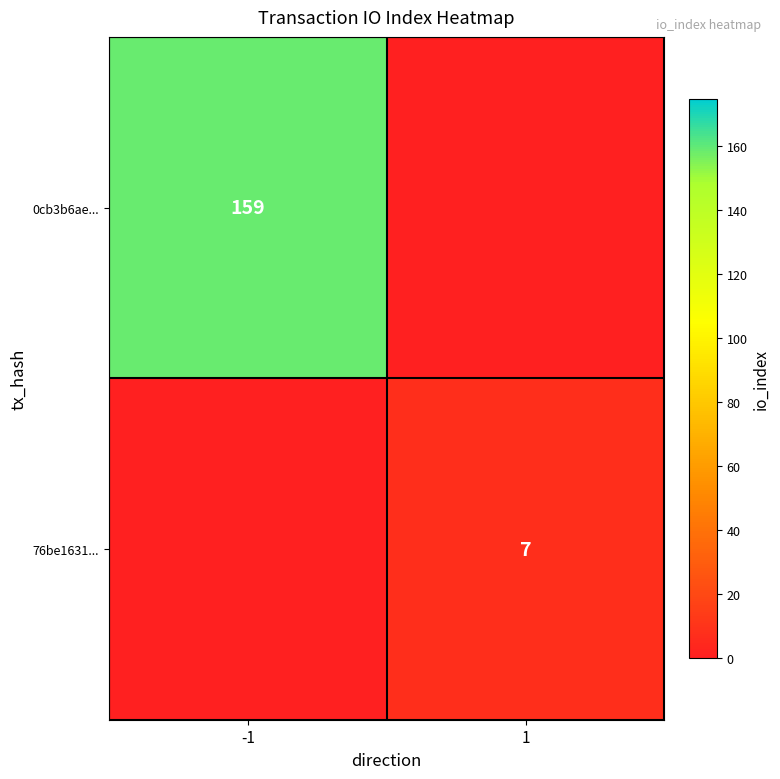

True or false: 76be1631... has a value of 10 at 1.

False